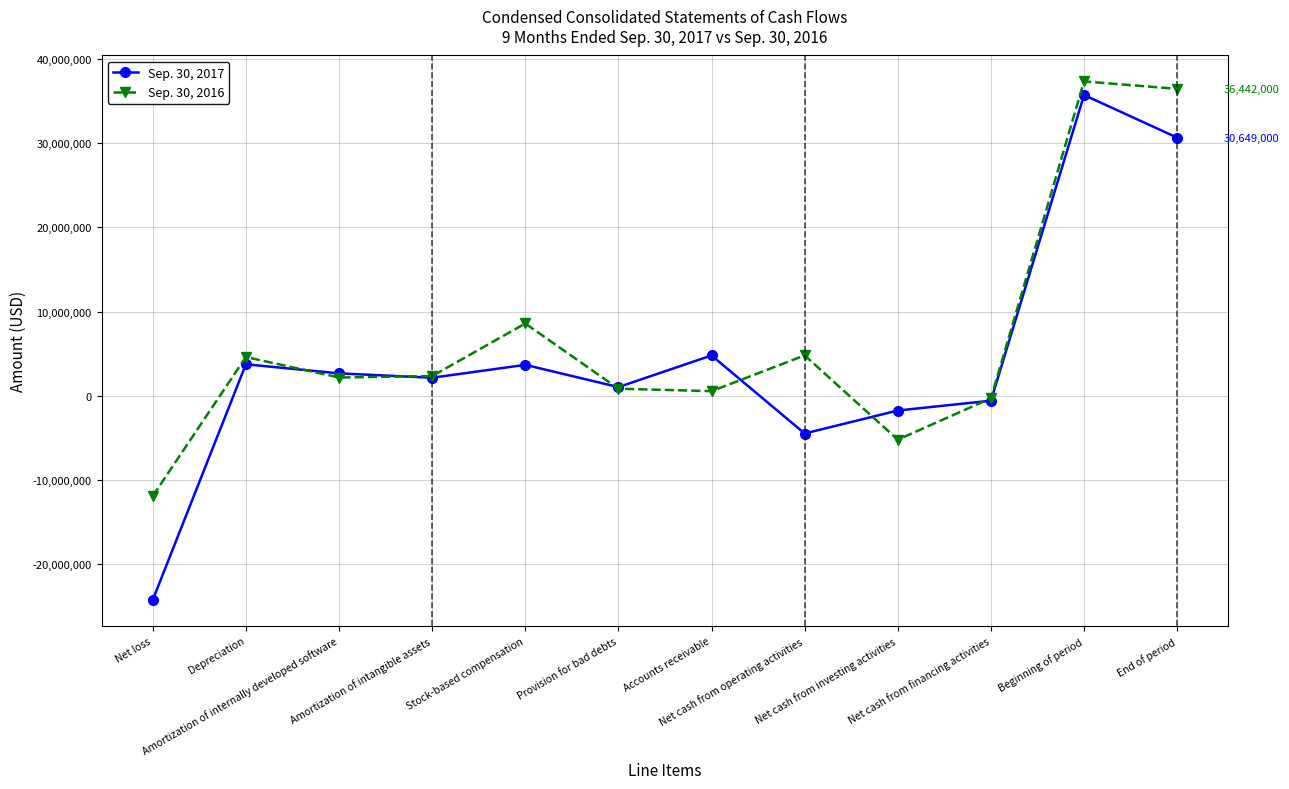

How many data points in Sep. 30, 2017 are less than 2671000?

6